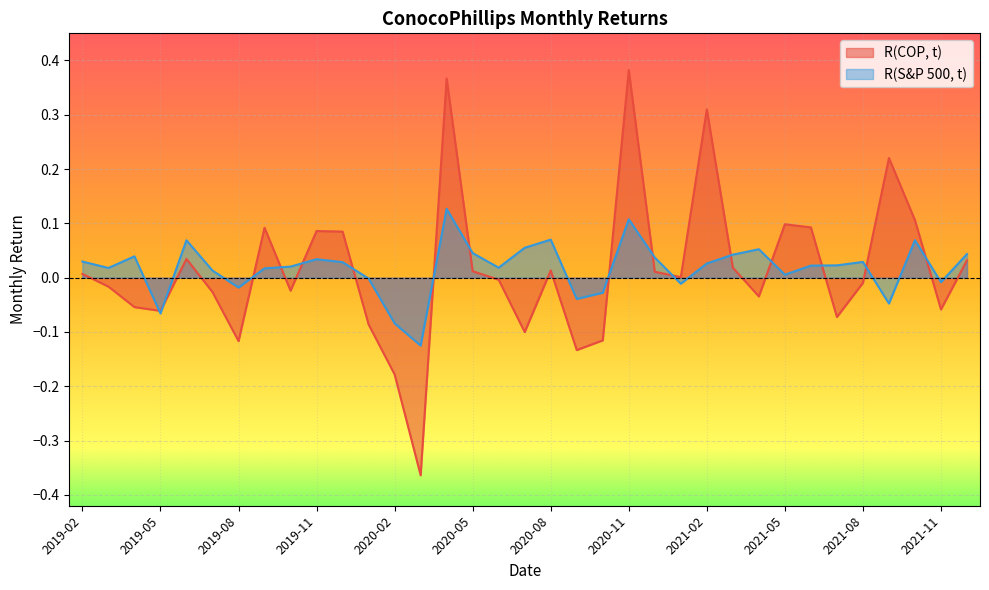

At which category is the sum across all series the highest?

2020-04